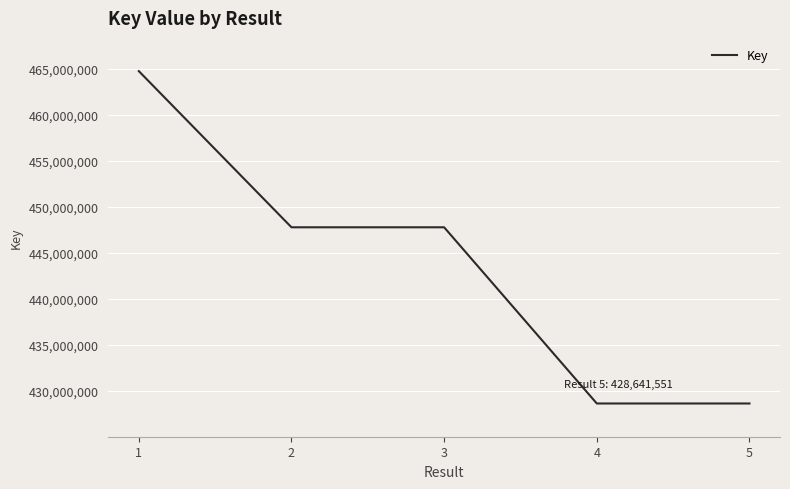

What is the ratio of the value at 4 to the value at 2?

1.0